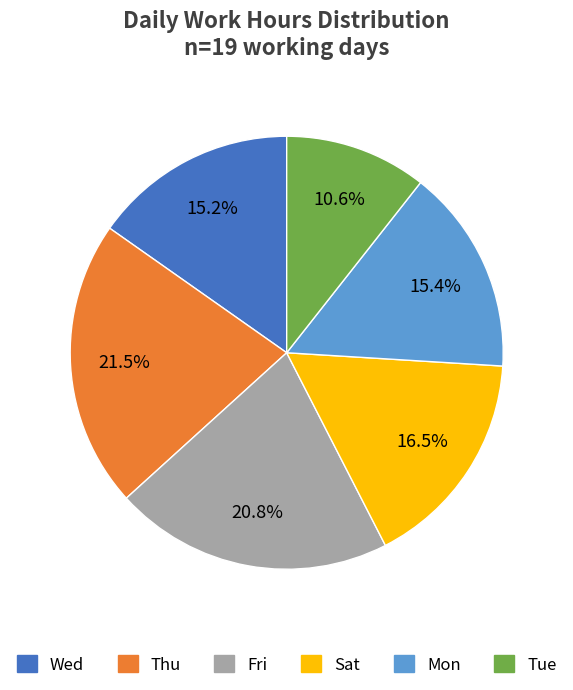

To the nearest percent, what is the average slice percentage?

17%